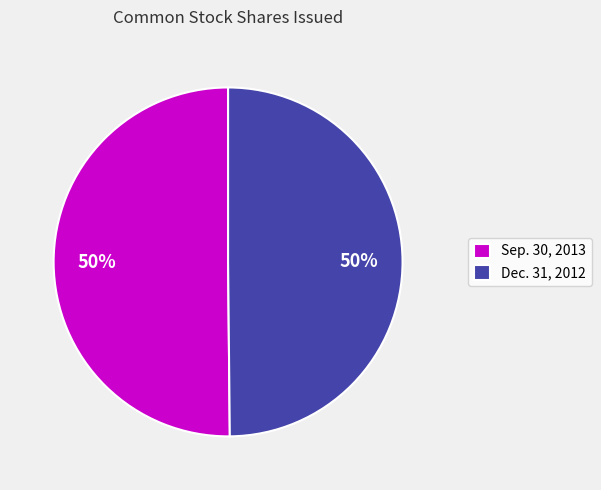

What is the ratio of the value at Sep. 30, 2013 to the value at Dec. 31, 2012?

1.0